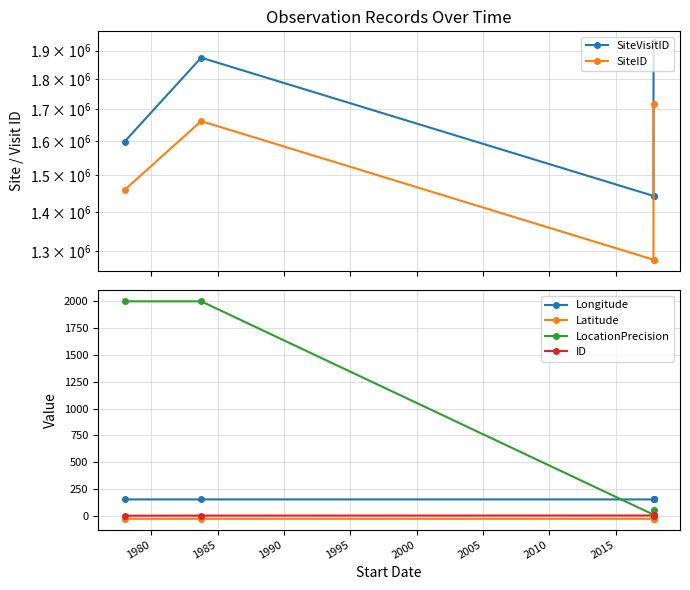

In SiteID, how many points are higher than both neighbors (excluding endpoints)?

1